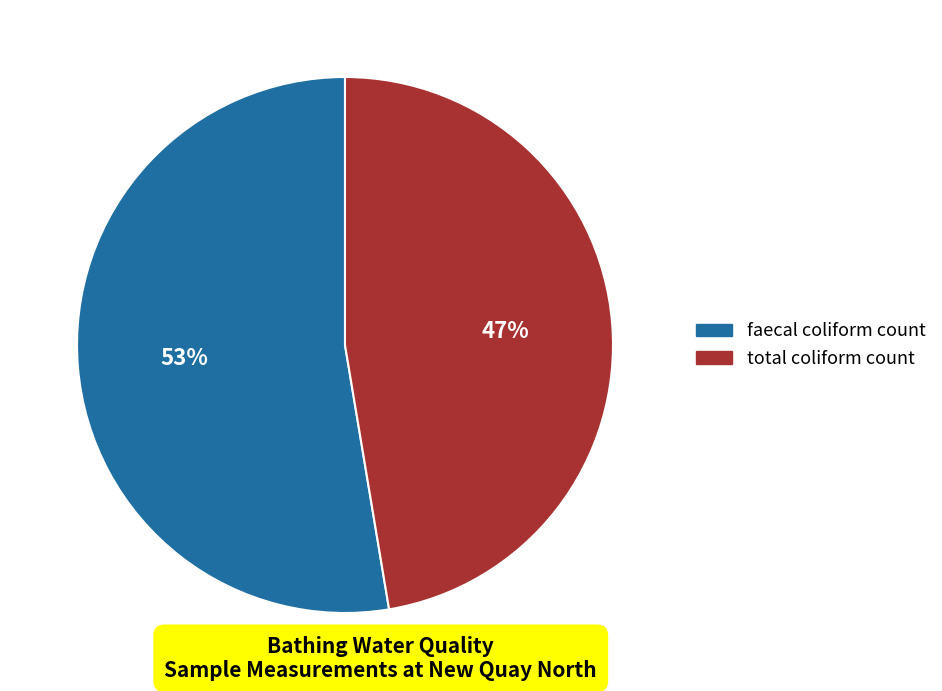

Do total coliform count and faecal coliform count together represent more than half of the pie?

Yes